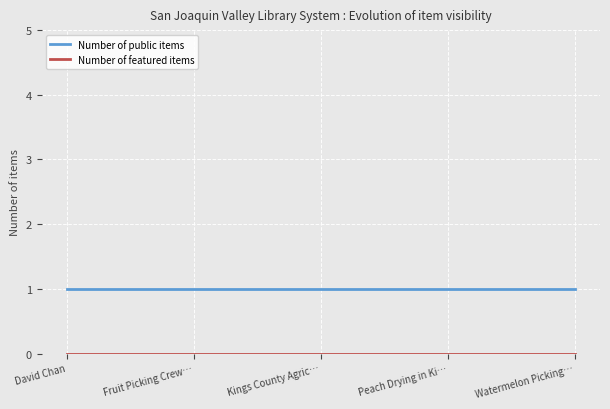

The Number of public items series shows 2 at Peach Drying in Ki…. True or false?

False